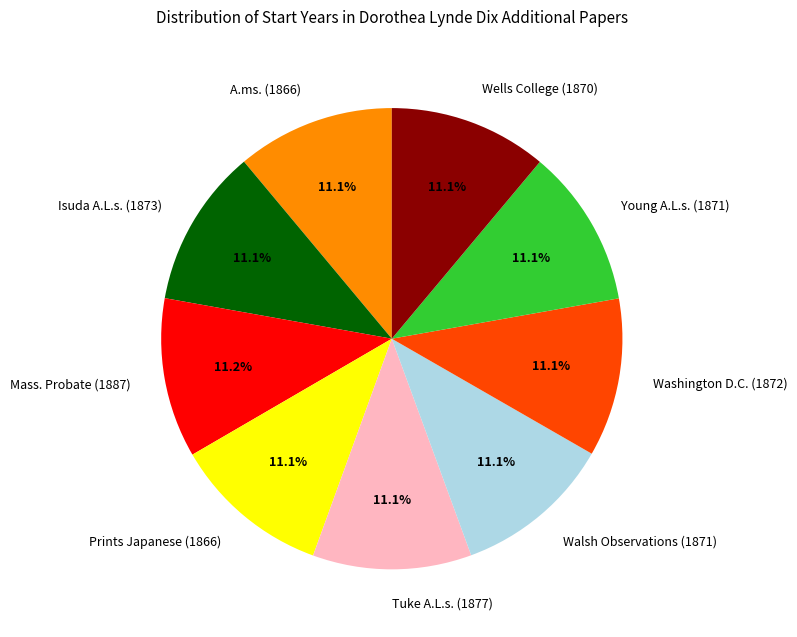

How many segments does this pie chart have?

9